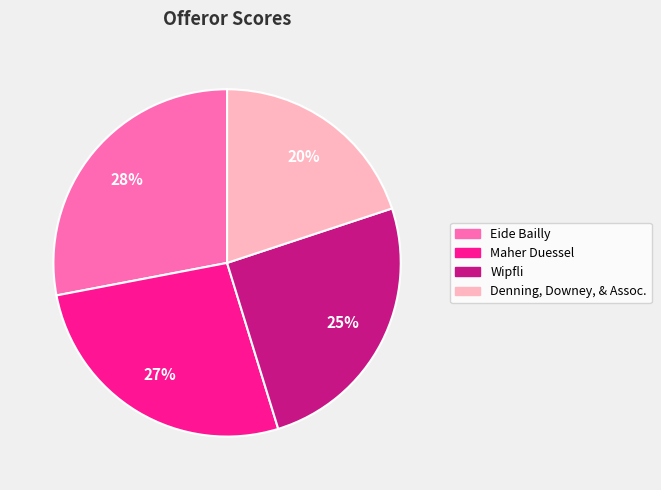

Do Maher Duessel and Wipfli together represent more than half of the pie?

Yes